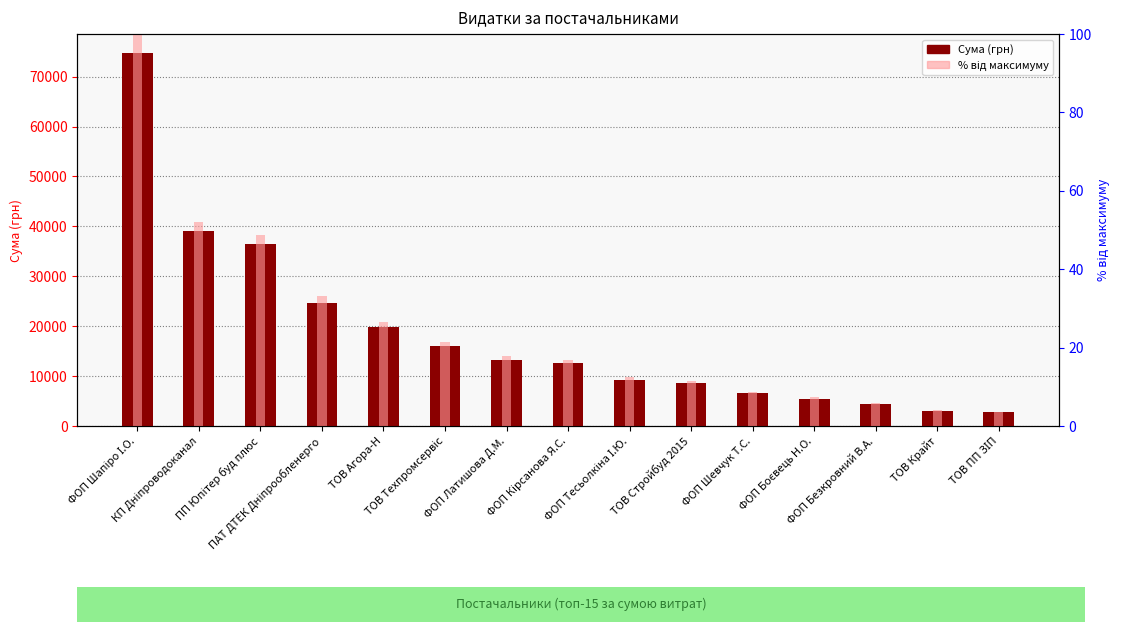

The value of % від максимуму at ТОВ ПП ЗІП is 1.0. True or false?

False